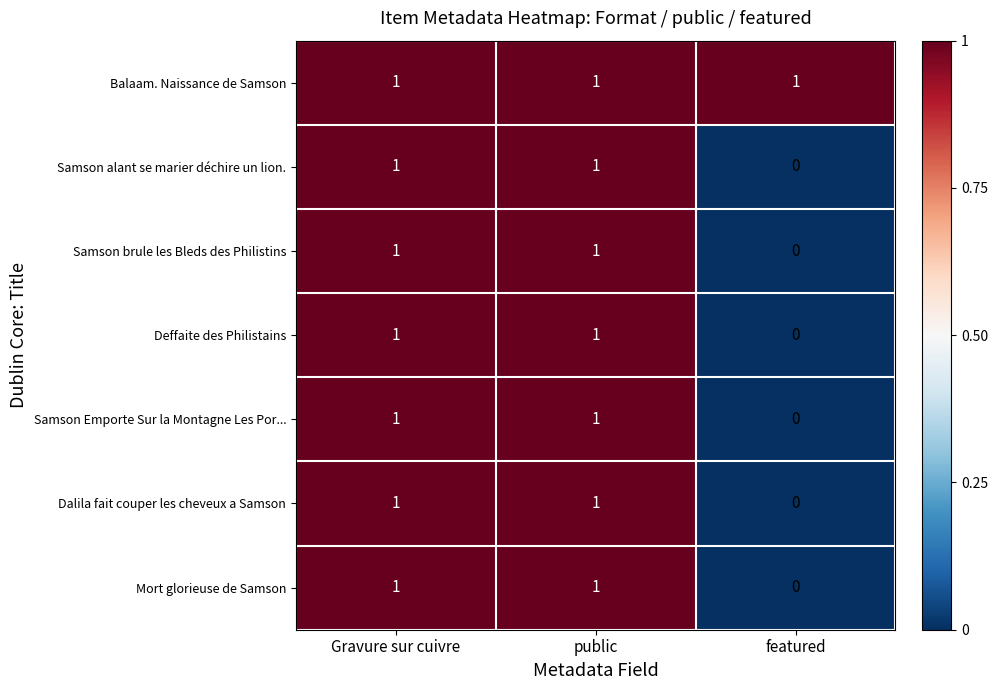

The value of Mort glorieuse de Samson at featured is 0. True or false?

True